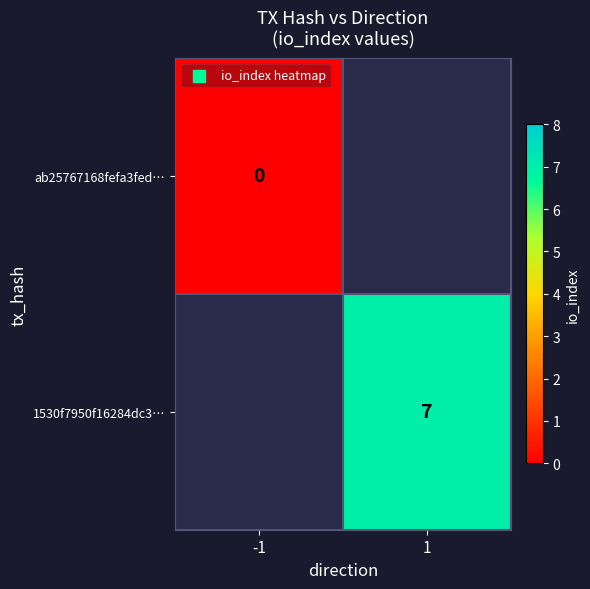

The value of 1530f7950f16284dc3… at 1 is 11. True or false?

False